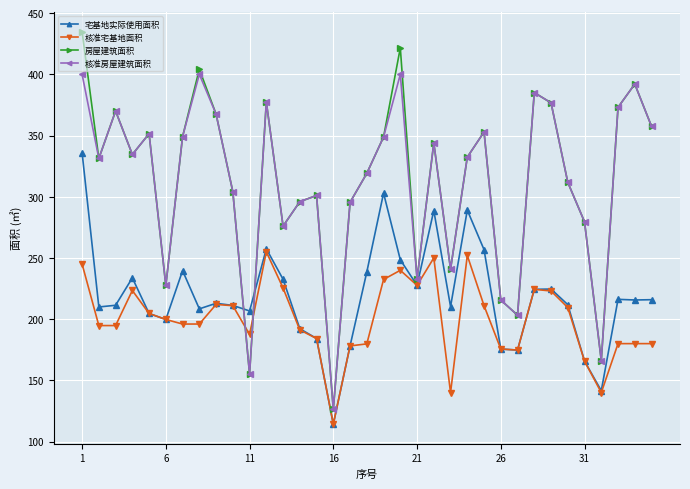

Rank the series by their maximum value, from highest to lowest.

房屋建筑面积, 核准房屋建筑面积, 宅基地实际使用面积, 核准宅基地面积